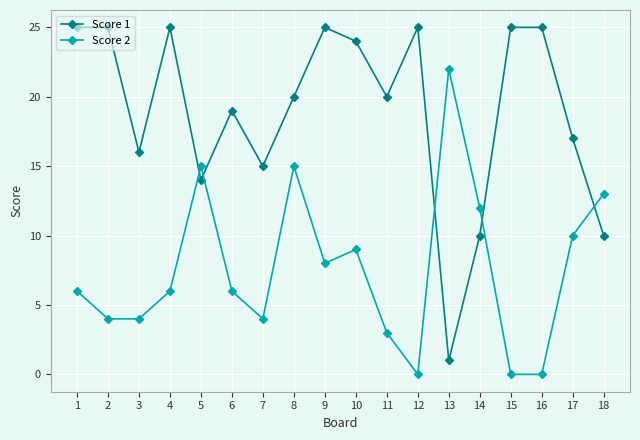

The value of Score 2 at 3 is 2. True or false?

False